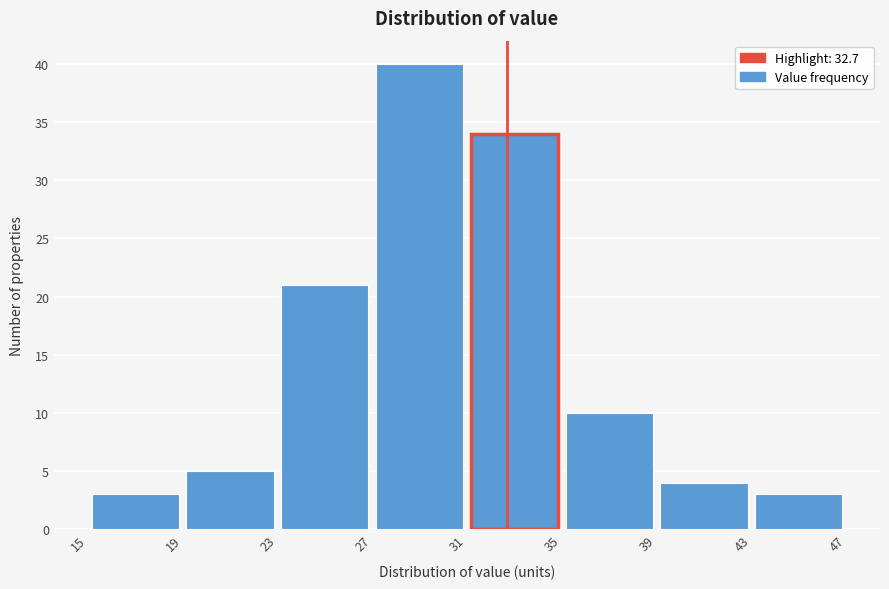

What is the height of the bar covering 31 to 35 on the x-axis? The values are not printed on the chart, so give them approximately, as read against the axis.

34